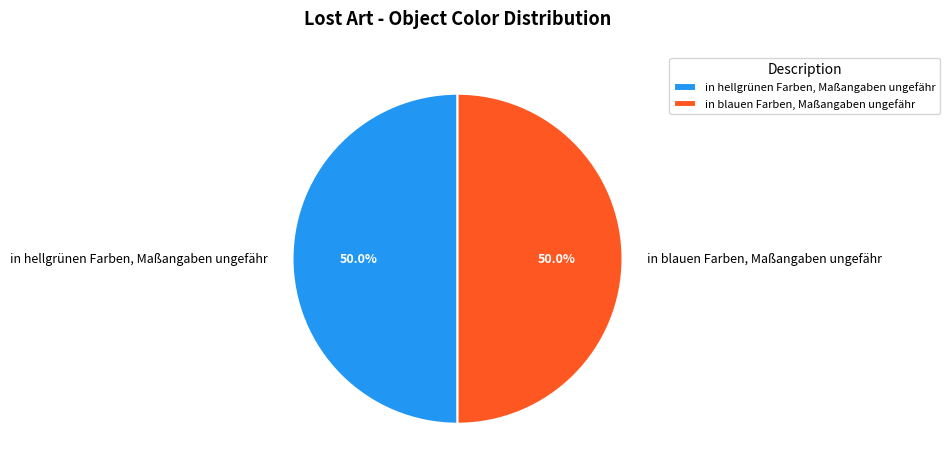

To the nearest percent, what is the combined percentage of in hellgrünen Farben, Maßangaben ungefähr and in blauen Farben, Maßangaben ungefähr?

100%